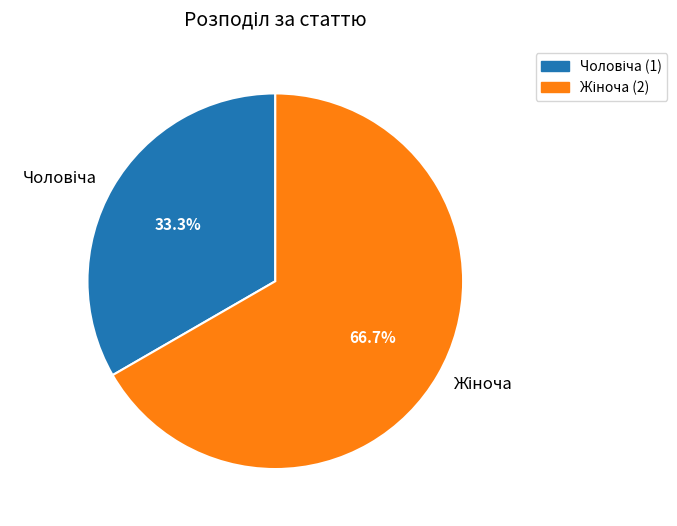

Count the number of slices in the pie.

2